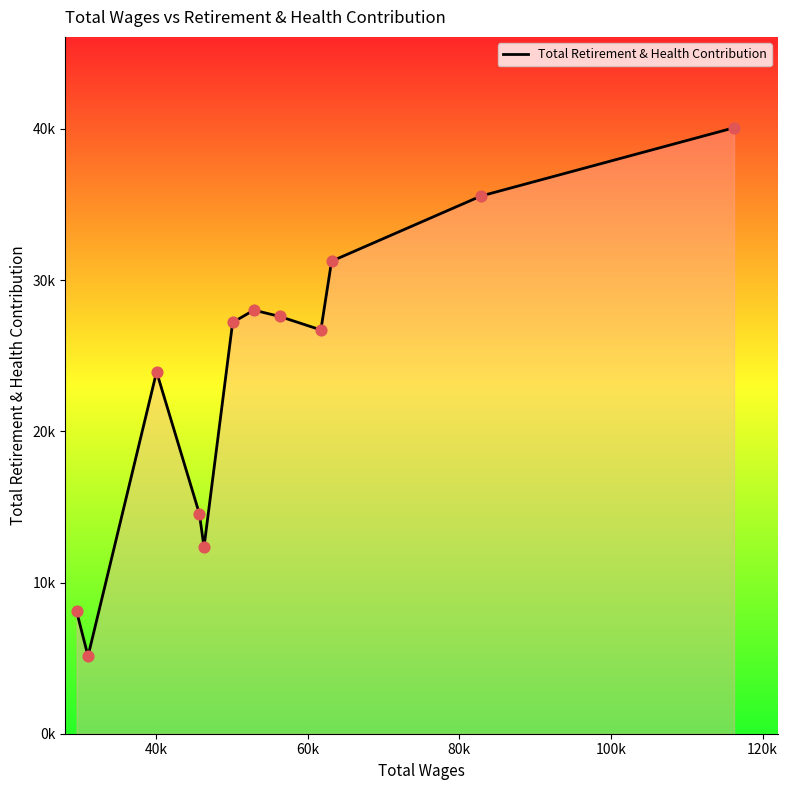

Is this an area chart (filled region under the line)?

Yes